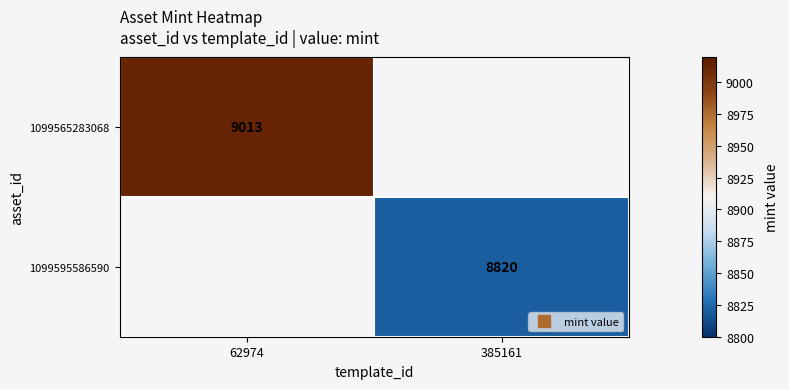

Which category has the lowest value across all series?

385161